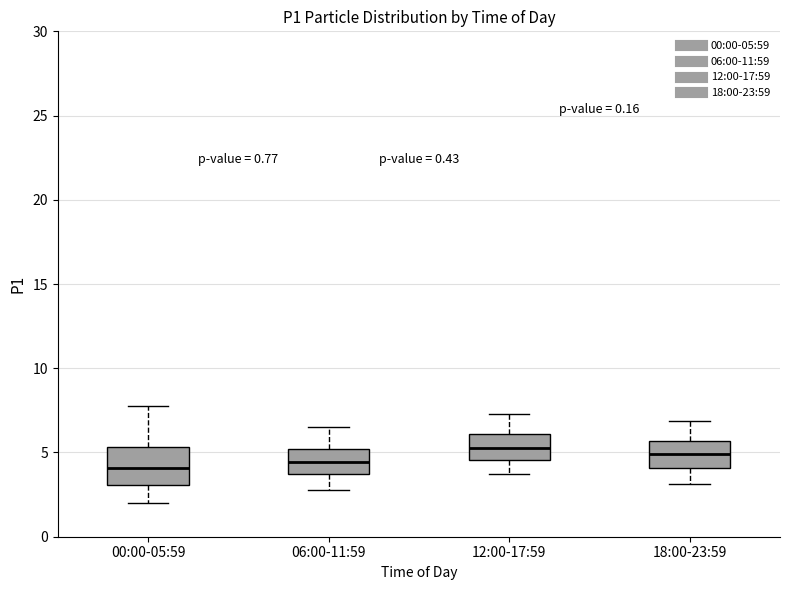

Reading left to right, read every box against the y-axis: the position of its median line, the range the box covers, and the ends of its whiskers. The values are not printed on the chart, so give them approximately, as read against the axis.

00:00-05:59: median 4.0, box 3.0 to 5.5, whiskers 2.0 to 8.0
06:00-11:59: median 4.5, box 3.5 to 5.0, whiskers 3.0 to 6.5
12:00-17:59: median 5.5, box 4.5 to 6.0, whiskers 3.5 to 7.5
18:00-23:59: median 5.0, box 4.0 to 5.5, whiskers 3.0 to 7.0